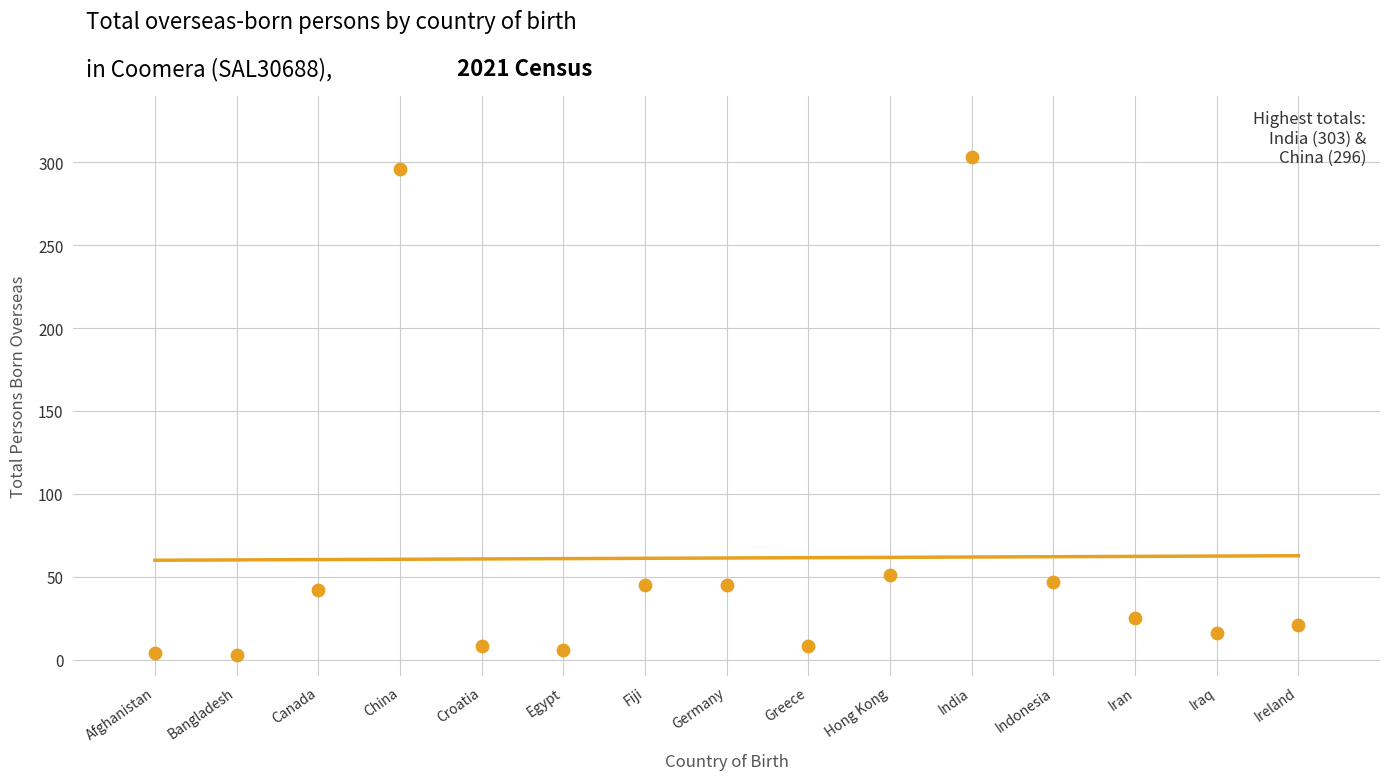

What Y value in the scatter plot is closest to 153?

51